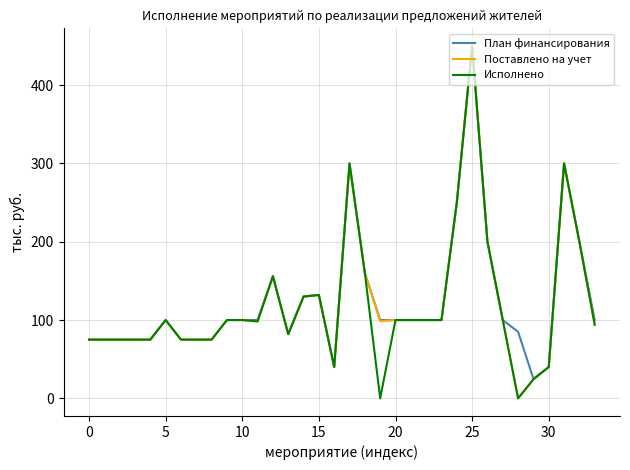

What is the greatest value displayed?

450.0